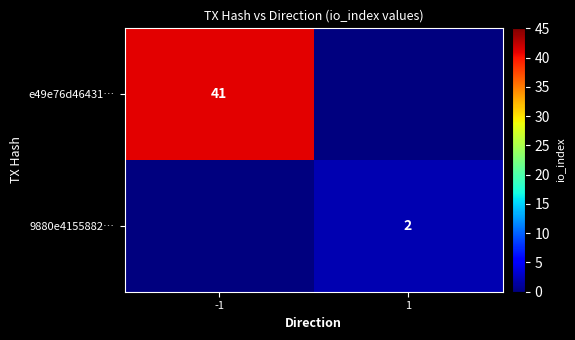

What is the maximum value for e49e76d46431…?

41